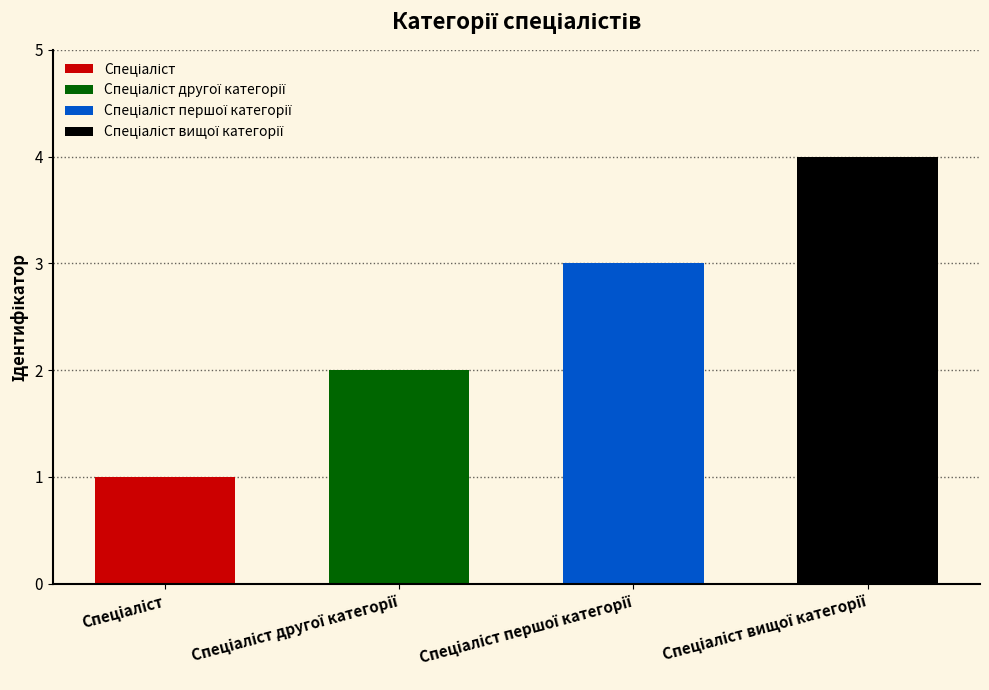

The chart shows a value of 0 at Спеціаліст. True or false?

False